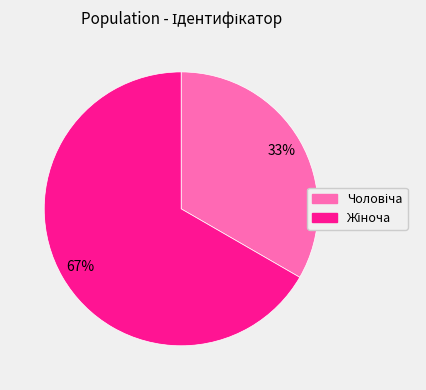

Is there a majority slice in this chart?

Yes